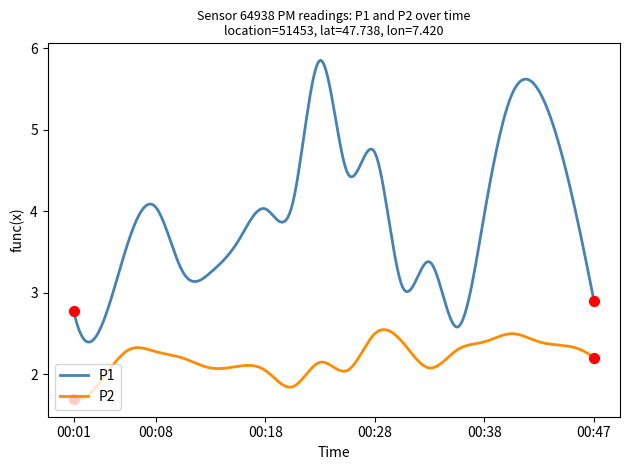

What are all the series names shown in the legend?

P1, P2